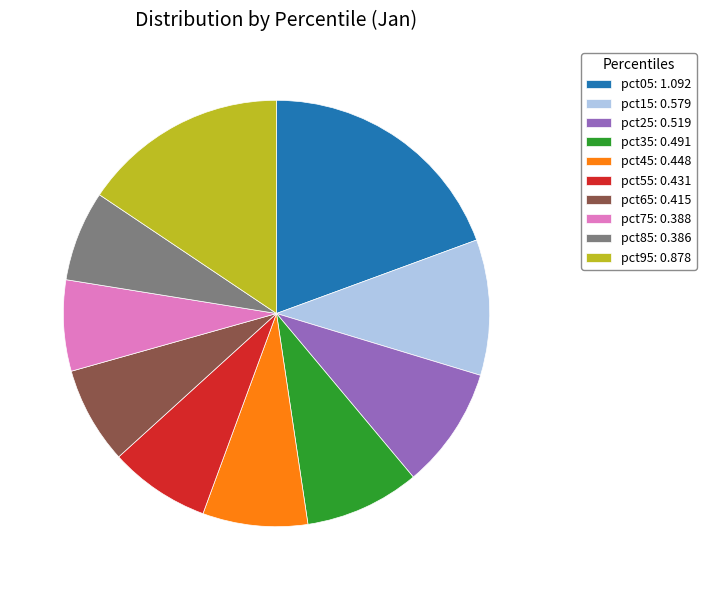

Which has a higher value, pct85: 0.386 or pct05: 1.092?

pct05: 1.092